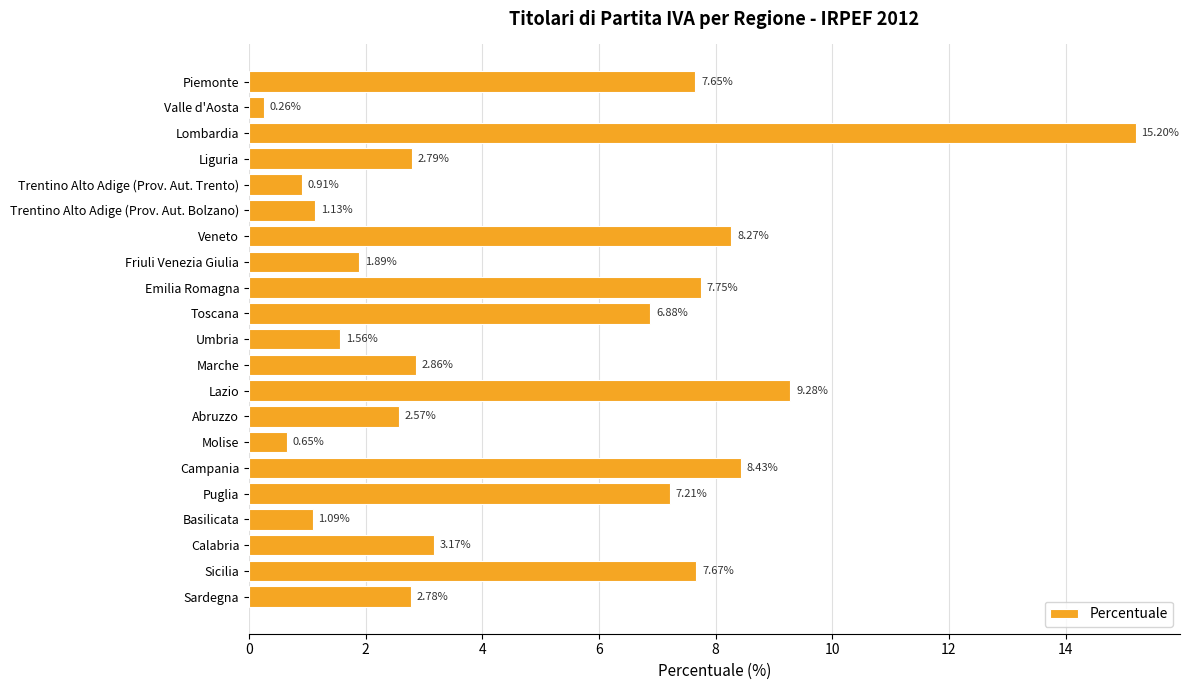

What is the label of the 4th bar from the top?

Liguria